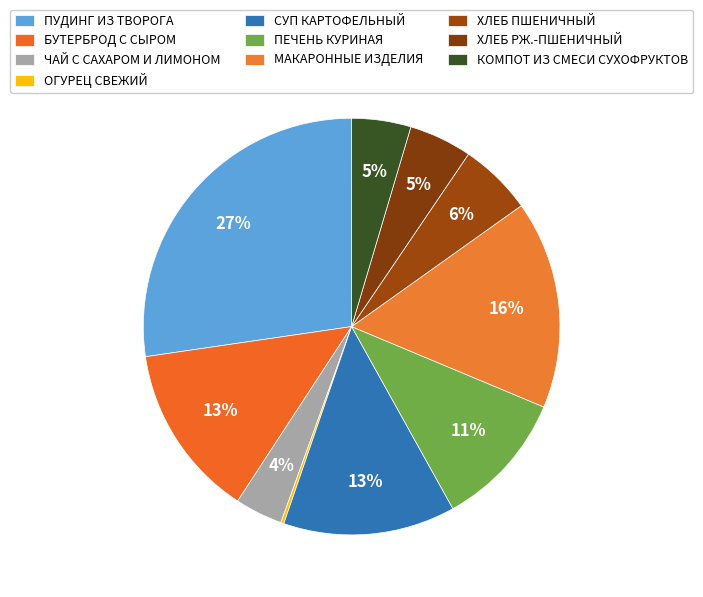

To the nearest percent, what is the difference between the largest and smallest slice percentages?

27%